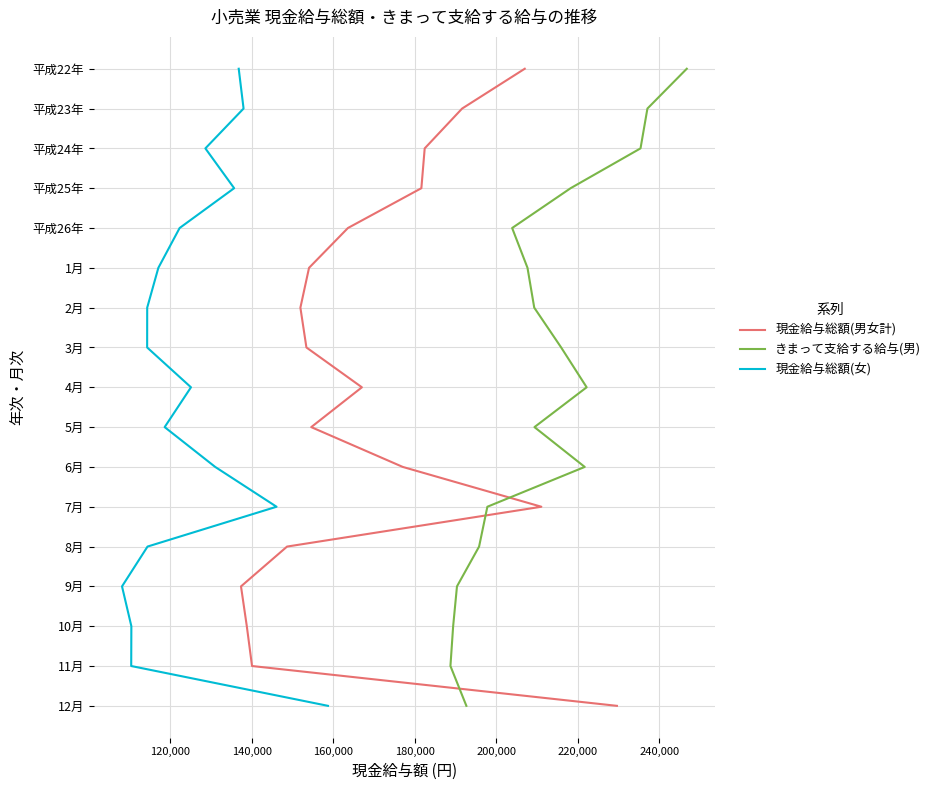

True or false: 現金給与総額(男女計) has more than 2 interior local peaks.

False